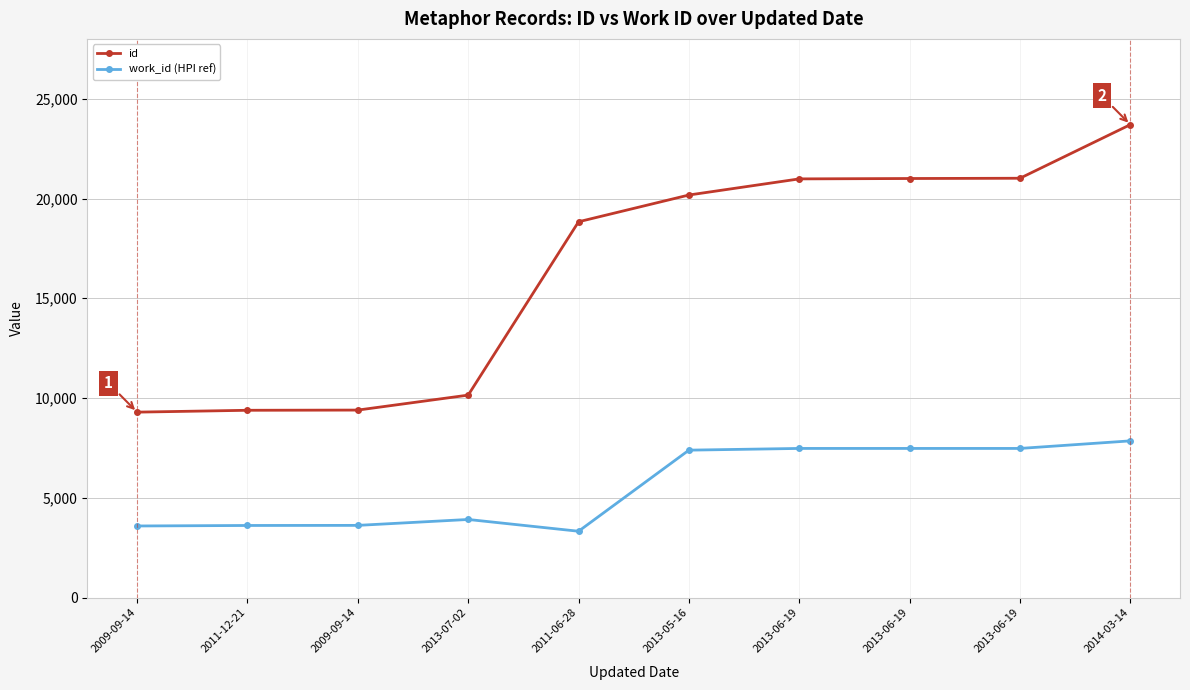

Does the chart display data point markers on the line(s)?

Yes